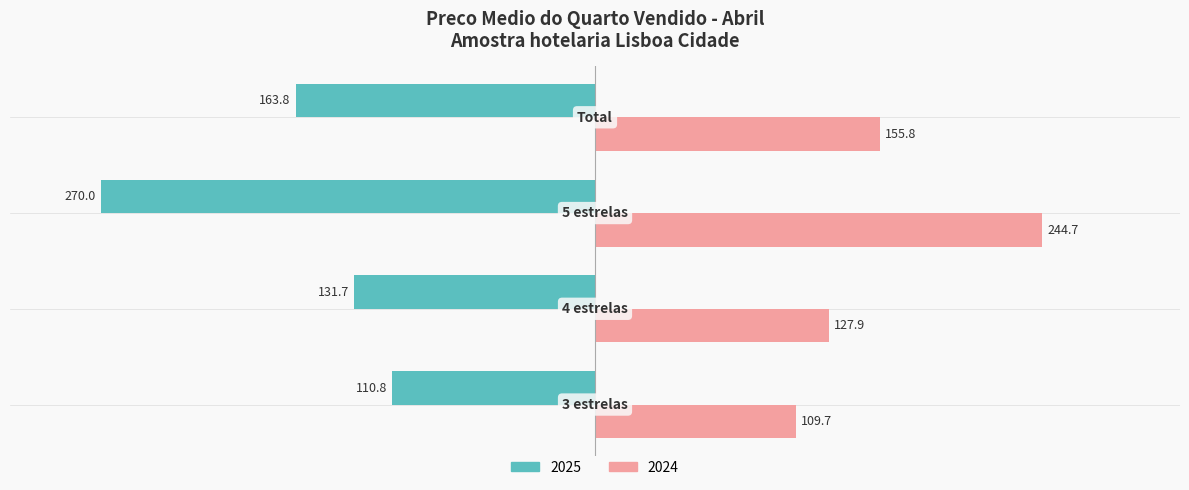

How many values in the 2025 series exceed -131?

1